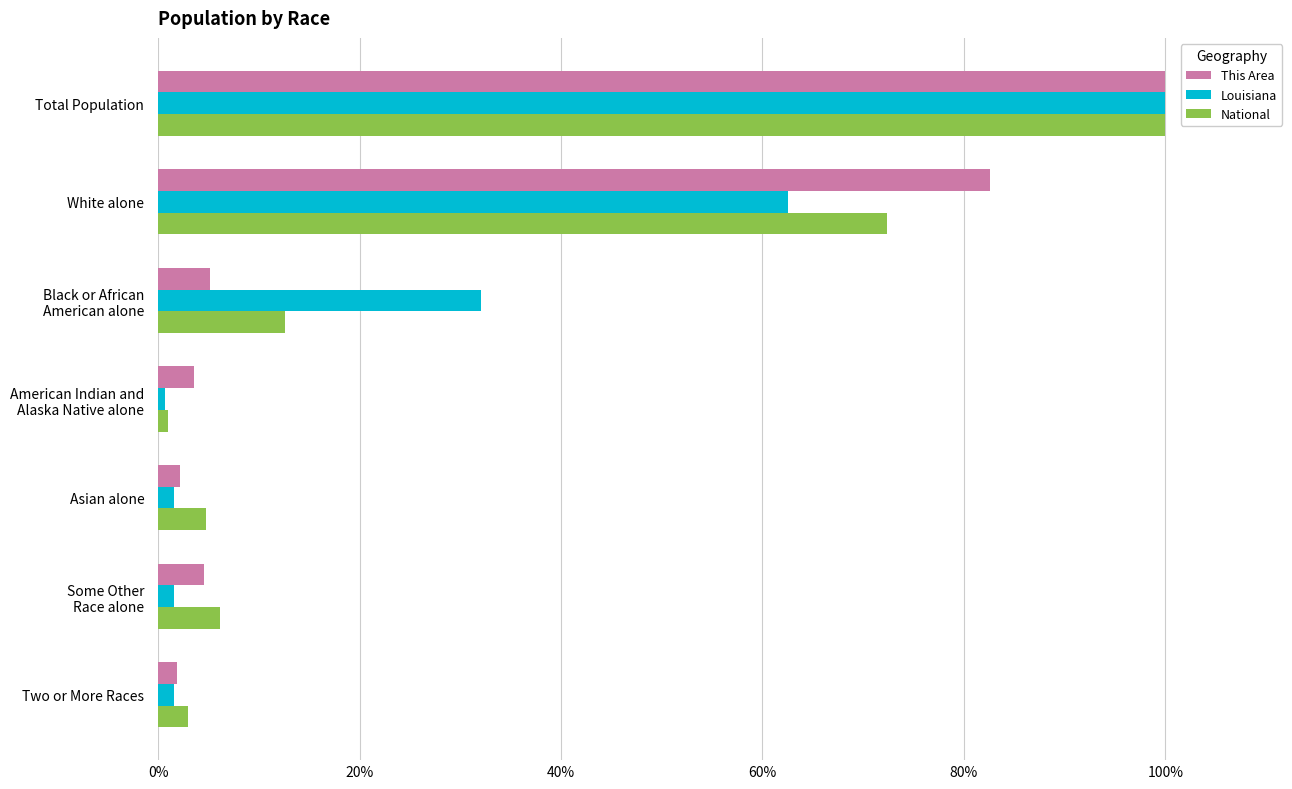

What is the difference between the maximum and minimum values in the National series?

99.1